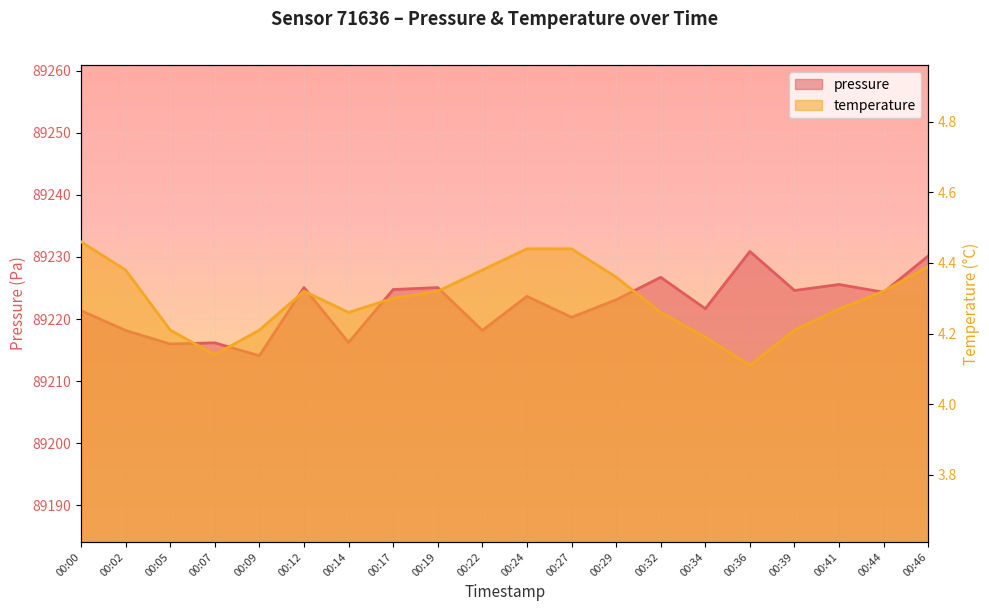

Rank the series at 00:05 from lowest to highest value.

temperature, pressure